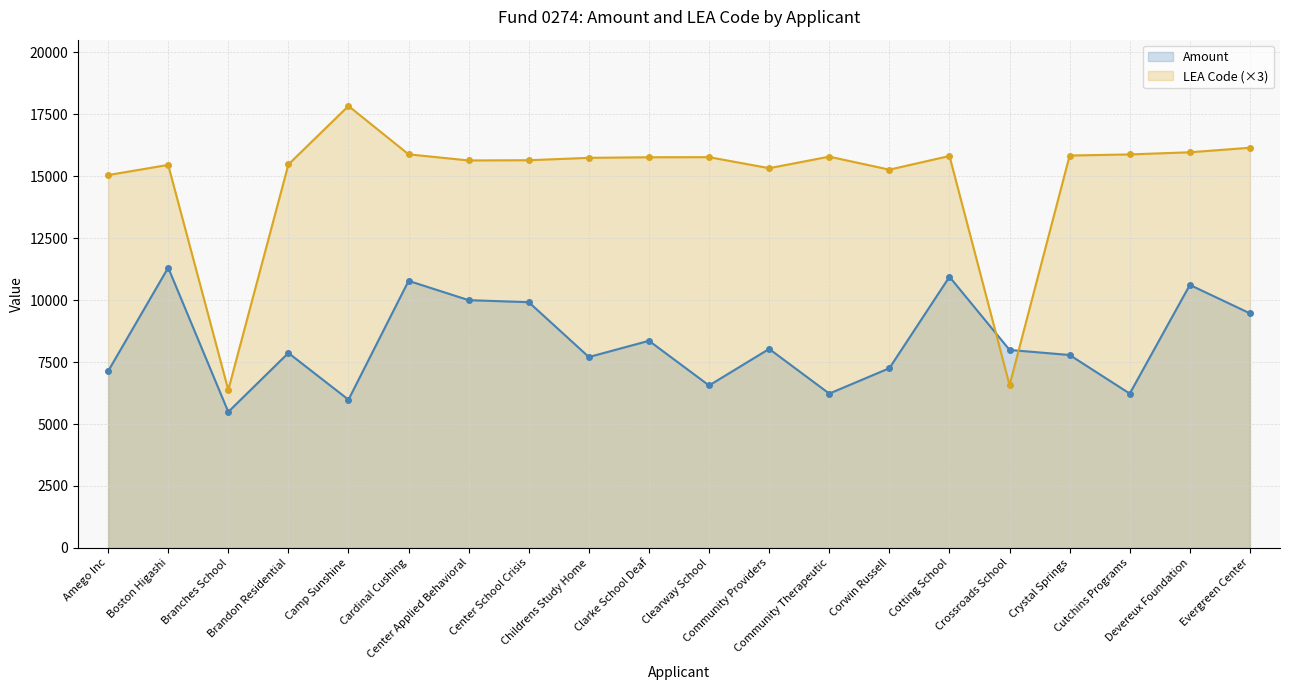

Does the chart have visible grid lines?

Yes